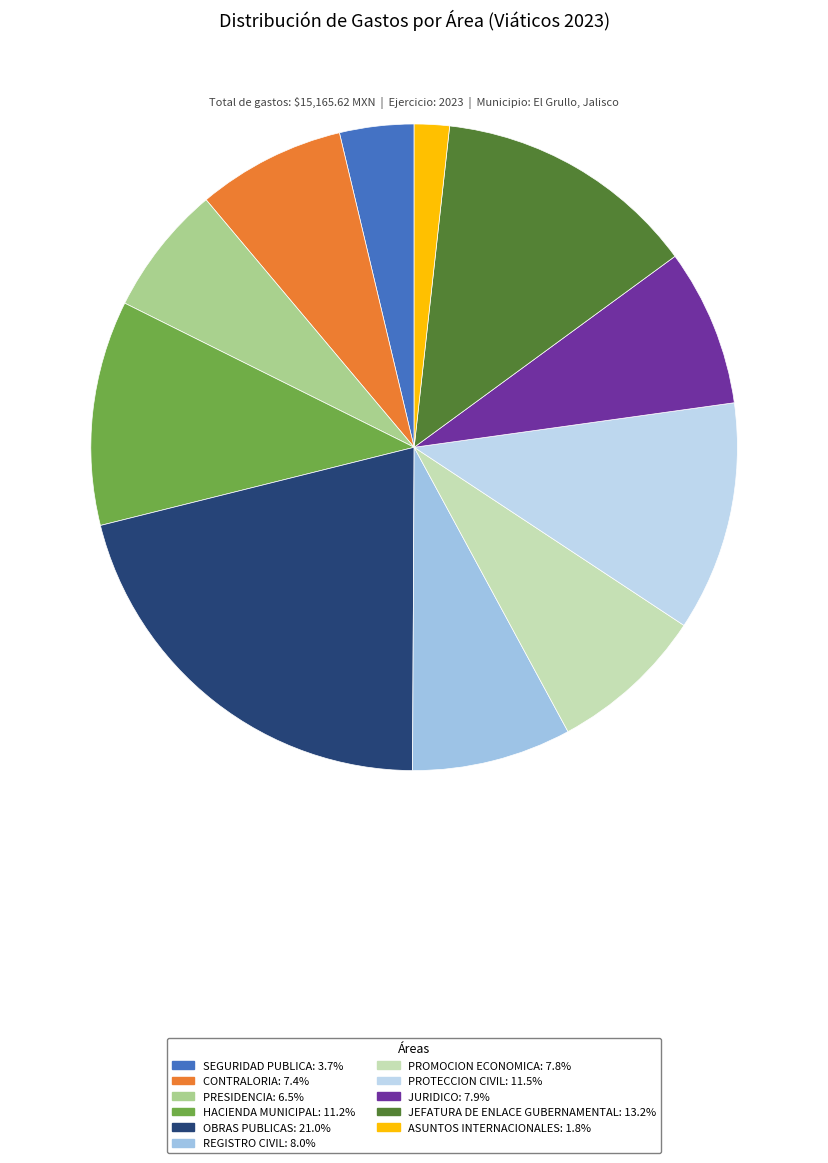

How many slices are in this pie chart?

11